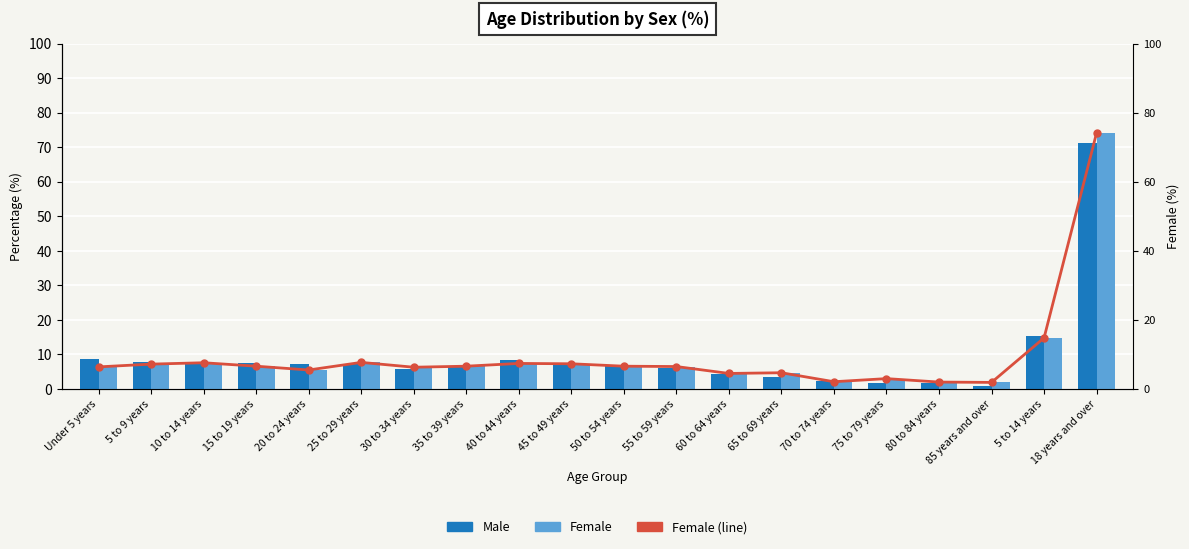

Reading left to right, what are all the values shown in this chart?

Male: 8.6	7.9	7.5	7.4	7.1	7.3	5.7	6.4	8.3	7.0	6.6	6.0	4.2	3.5	2.2	1.8	1.6	0.8	15.4	71.4
Female: 6.4	7.2	7.6	6.6	5.5	7.7	6.3	6.6	7.4	7.3	6.6	6.5	4.5	4.7	2.1	3.0	2.0	1.9	14.8	74.2
Female (line): 6.4	7.2	7.6	6.6	5.5	7.7	6.3	6.6	7.4	7.3	6.6	6.5	4.5	4.7	2.1	3.0	2.0	1.9	14.8	74.2